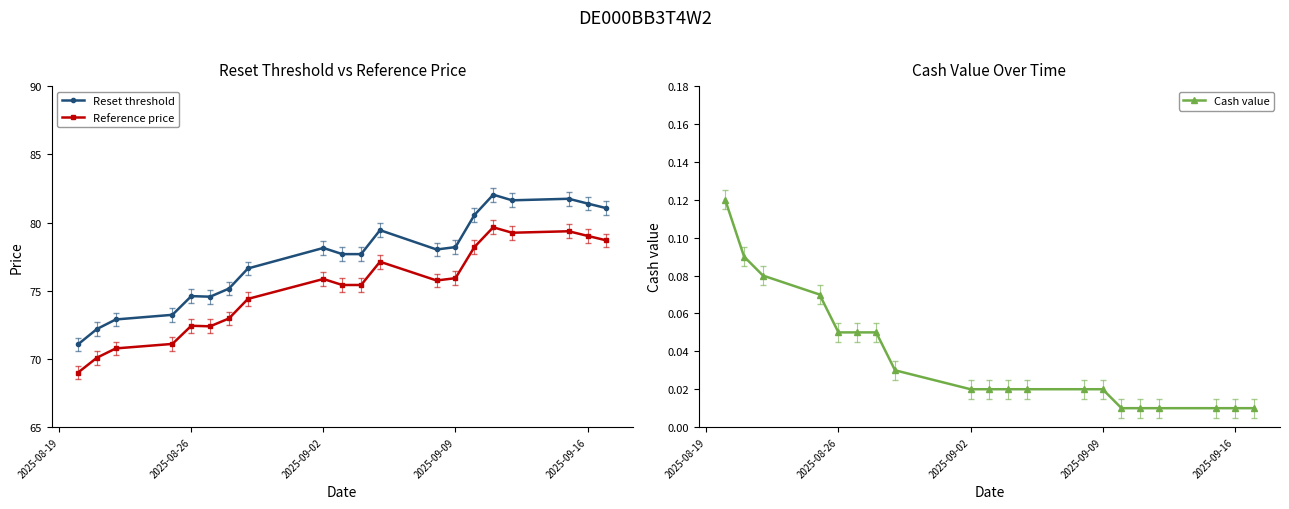

Which series has the largest range (max minus min)?

Reset threshold